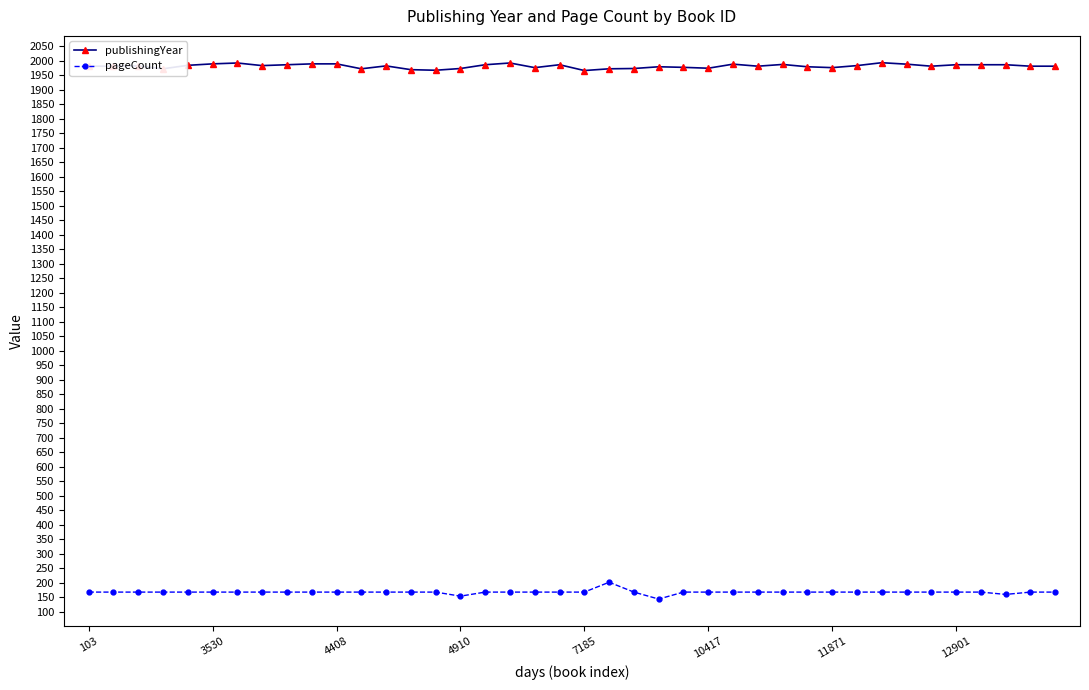

What is the difference between the maximum and minimum values in the publishingYear series?

27